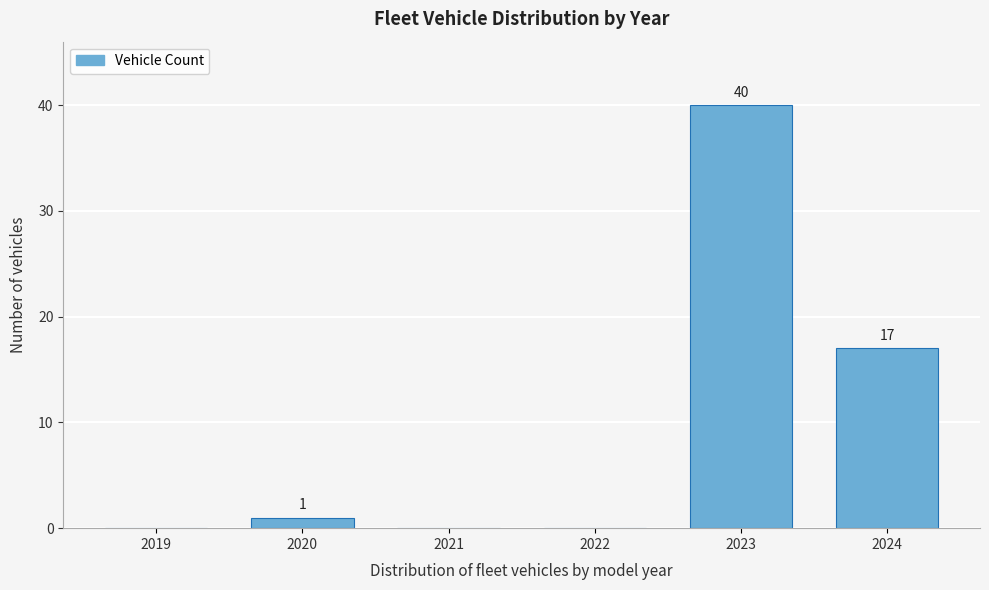

Reading left to right, transcribe all the data shown in this chart.

2019=0	2020=1	2021=0	2022=0	2023=40	2024=17